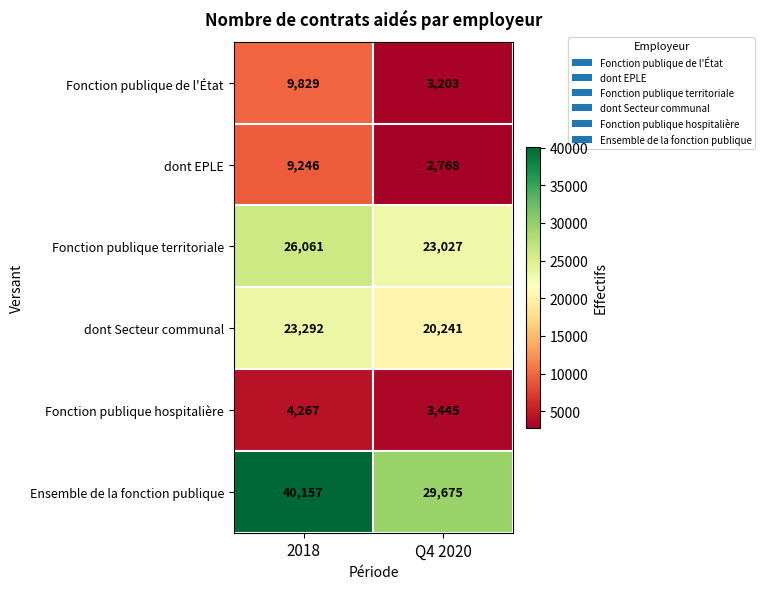

Which category has the lowest value across all series?

Q4 2020